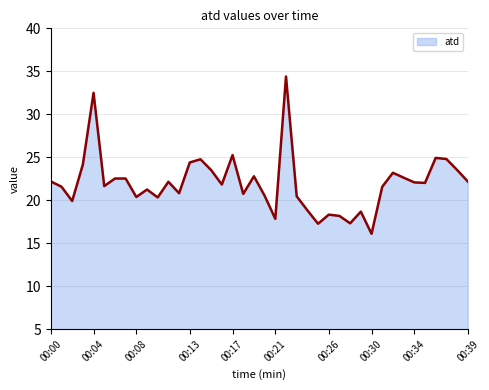

What is the smallest value displayed?

16.1